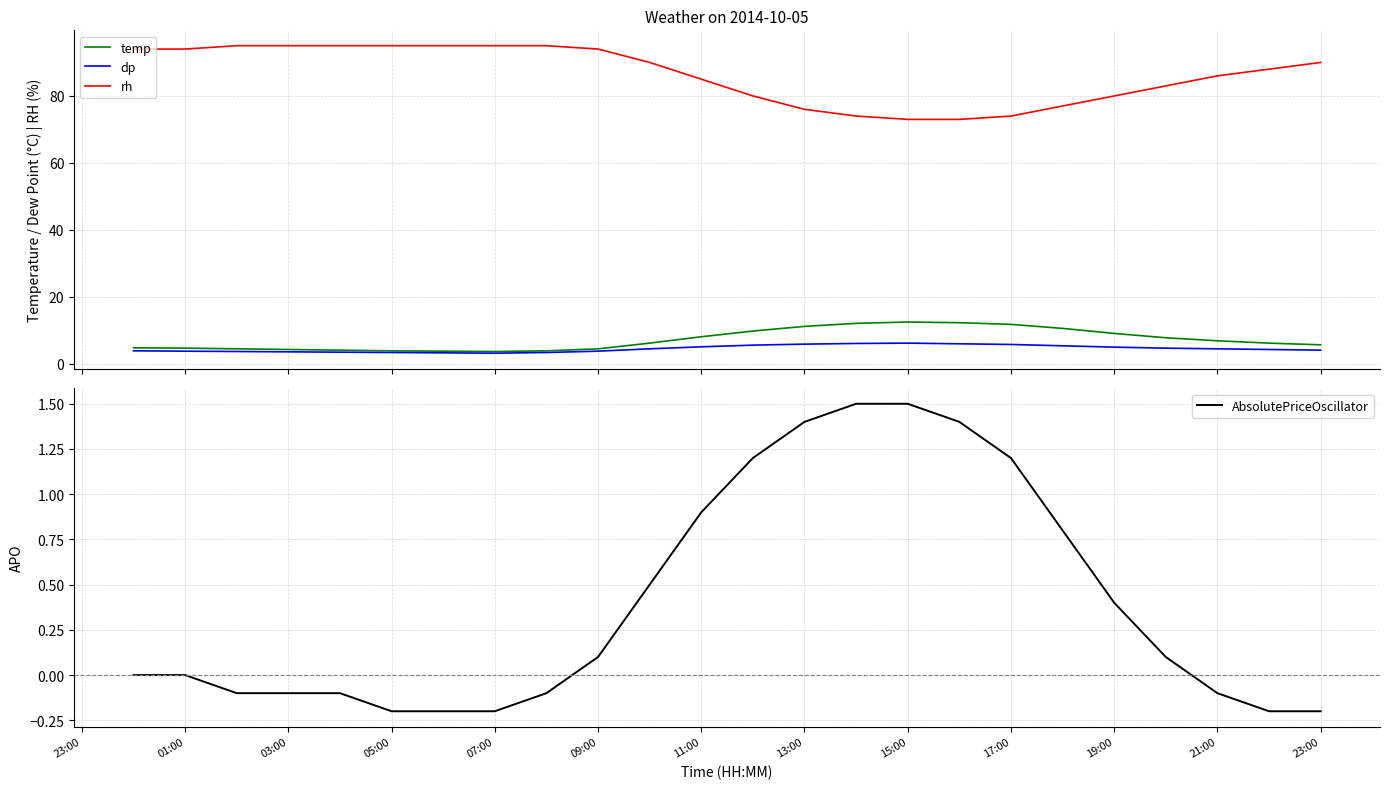

In dp, how many points are higher than both neighbors (excluding endpoints)?

1